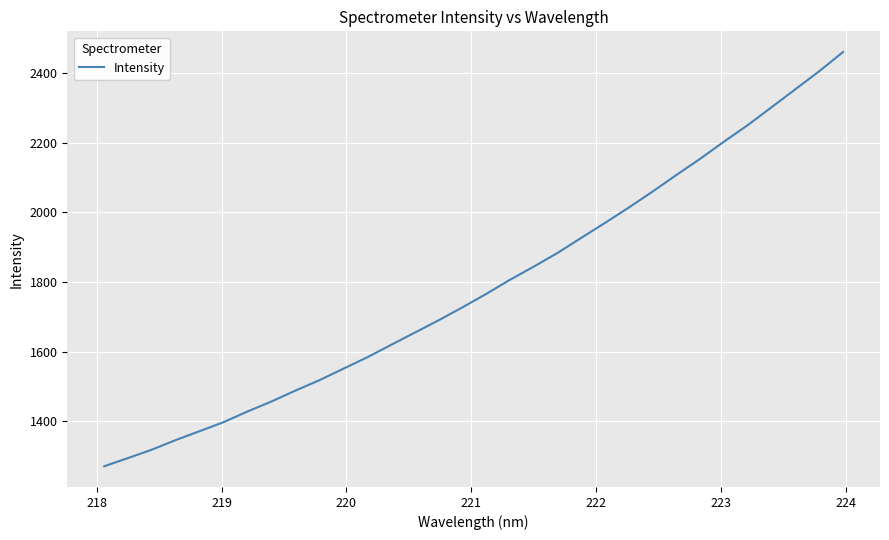

What is the maximum value shown in the chart?

2460.9